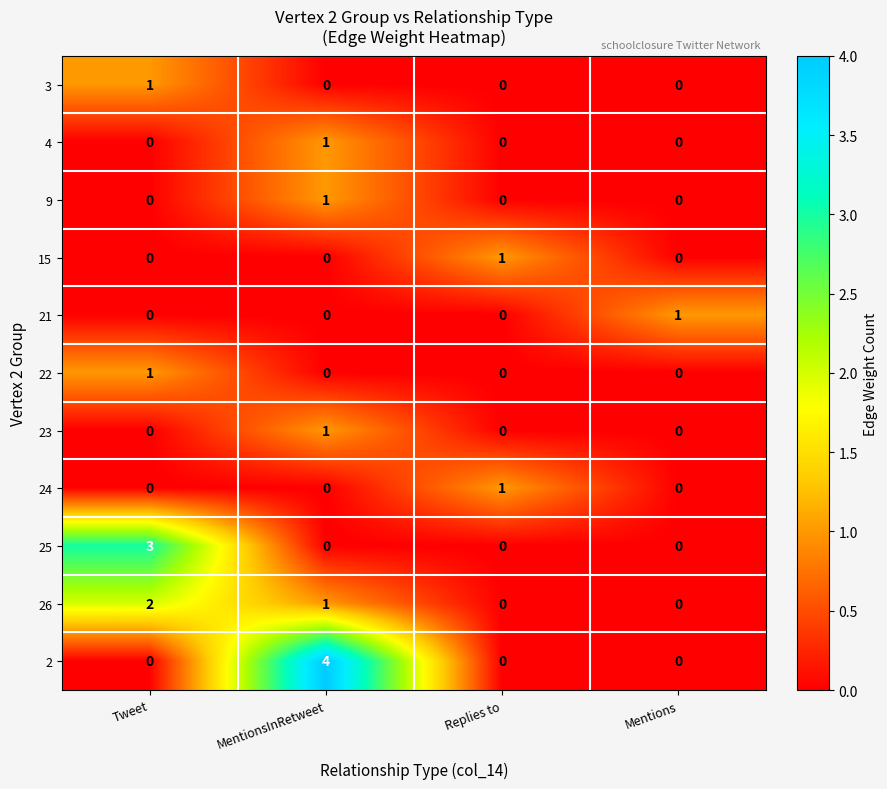

Which category has the highest value across all series?

MentionsInRetweet